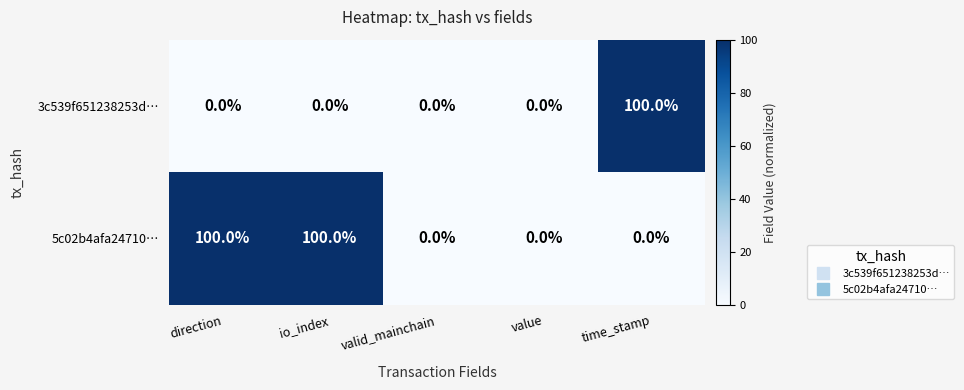

At io_index, list the series in order from smallest to largest.

3c539f651238253d…, 5c02b4afa24710…